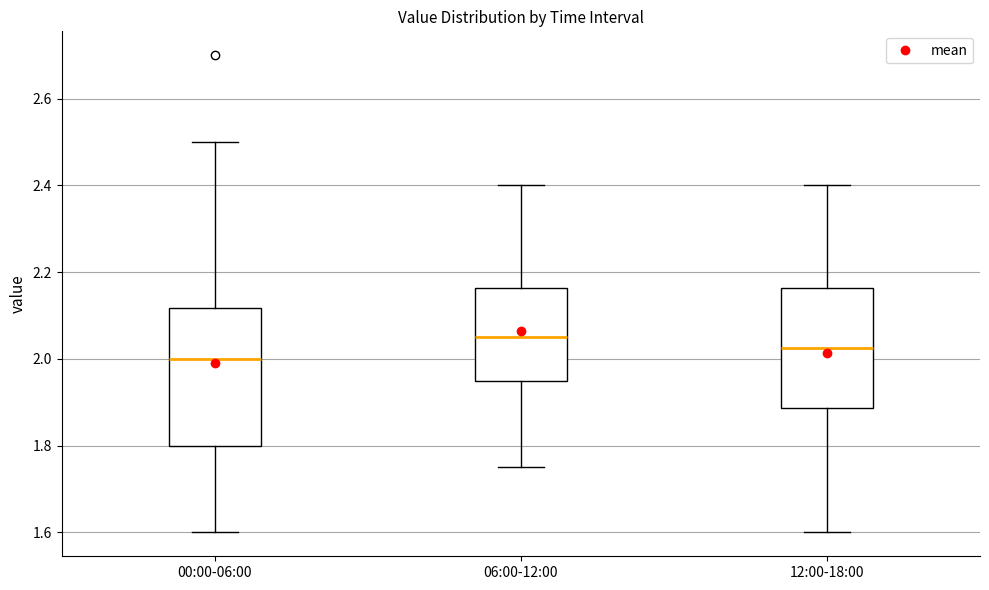

Which box's median line is the highest?

06:00-12:00